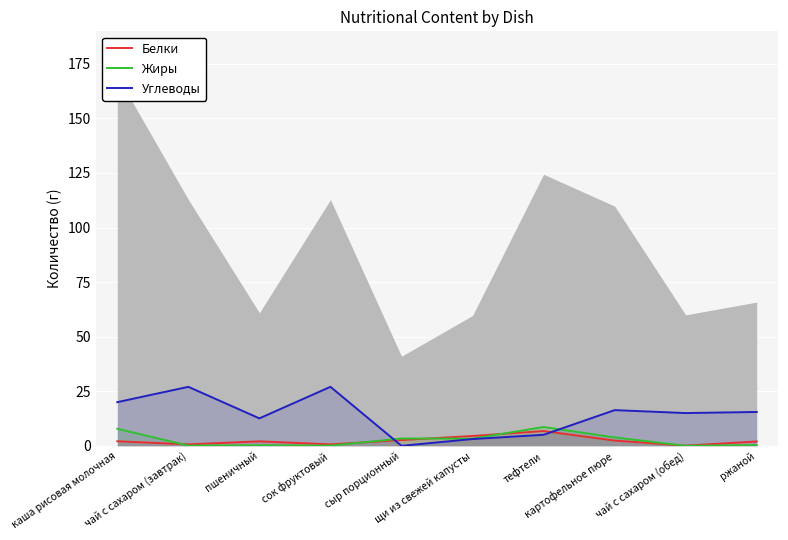

What is the total value across all series at картофельное пюре?

22.6